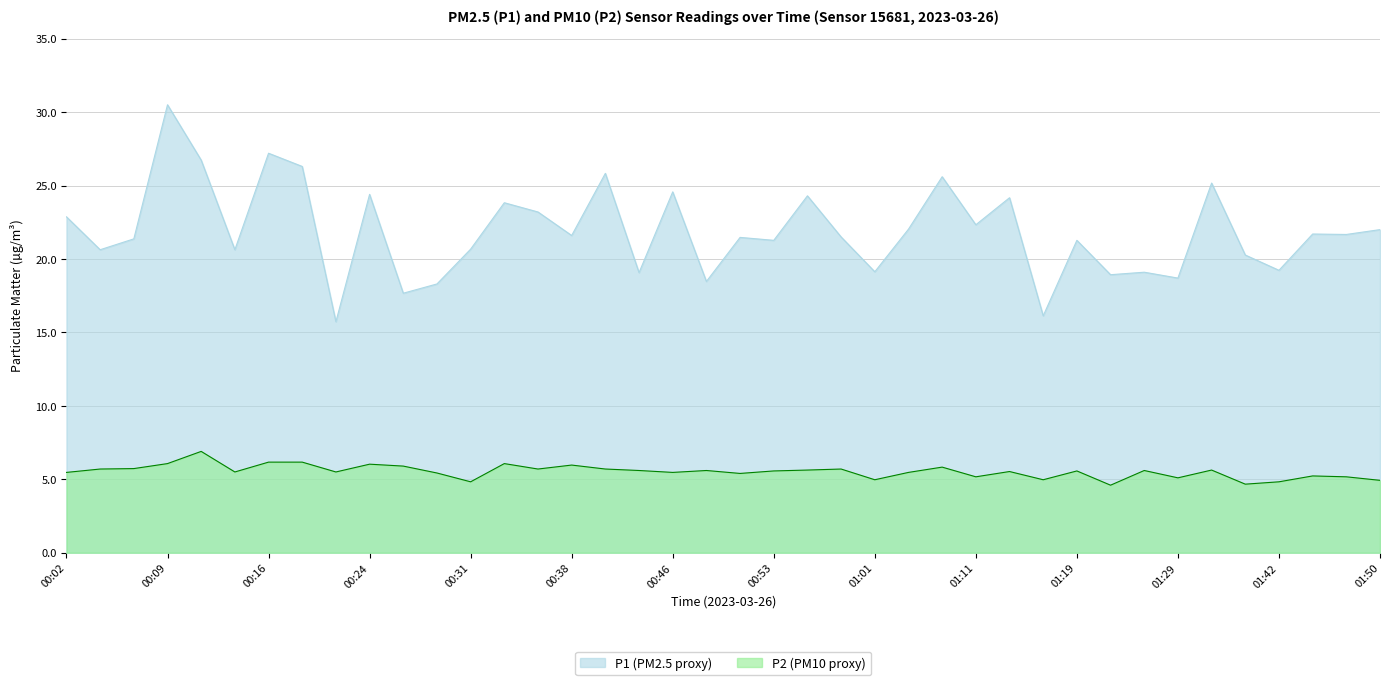

What position from the right is 01:21?

9